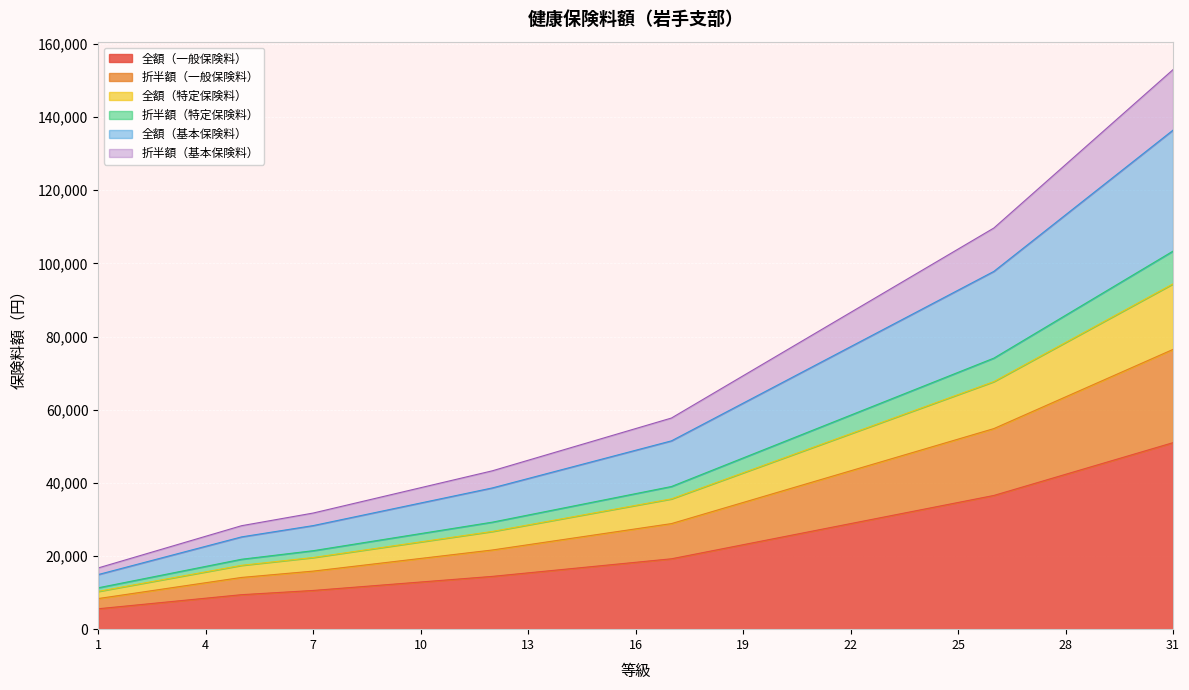

What is the minimum value for 全額（一般保険料）?

5579.6